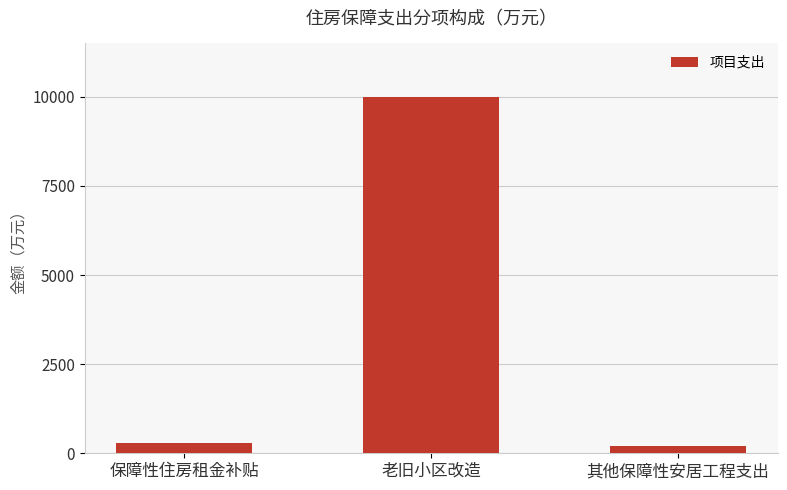

Reading left to right, what are all the values shown in this chart?

300	10000	210